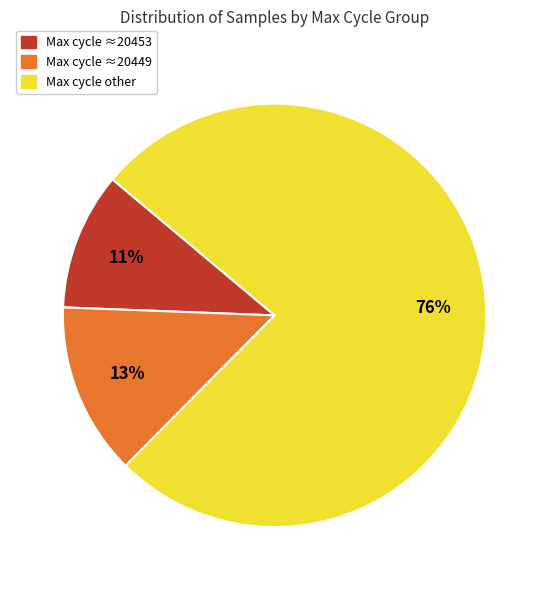

Does any single category account for the majority?

Yes